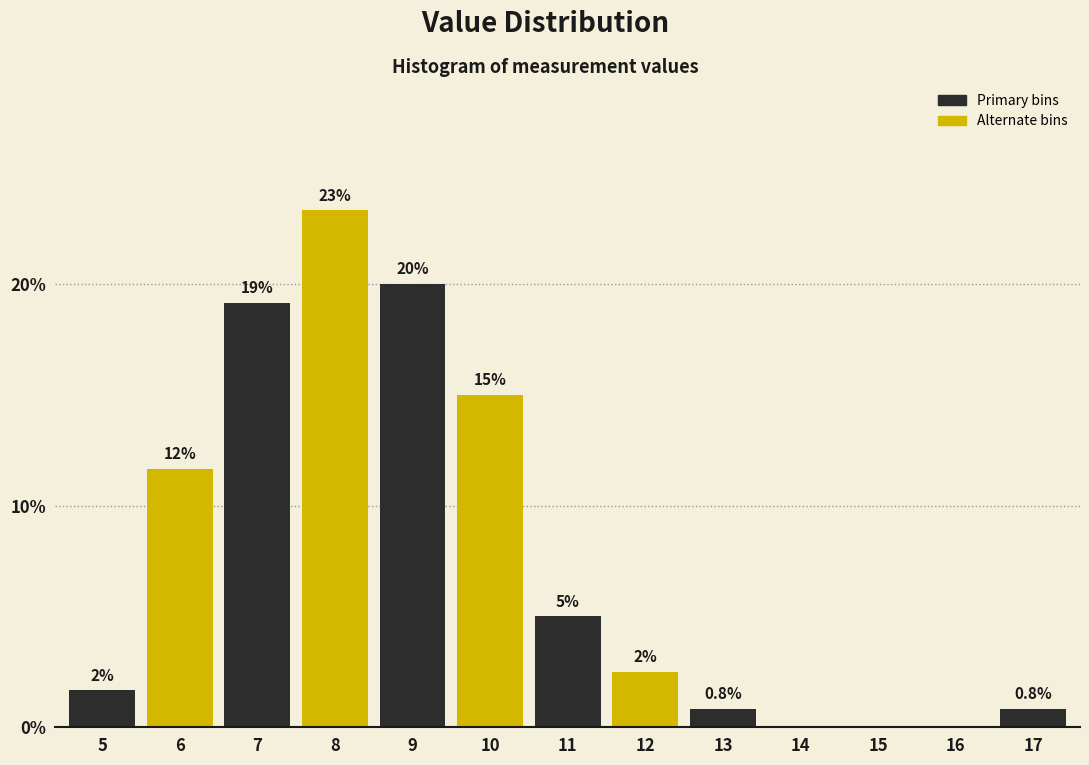

At which label does the data first exceed 2?

6